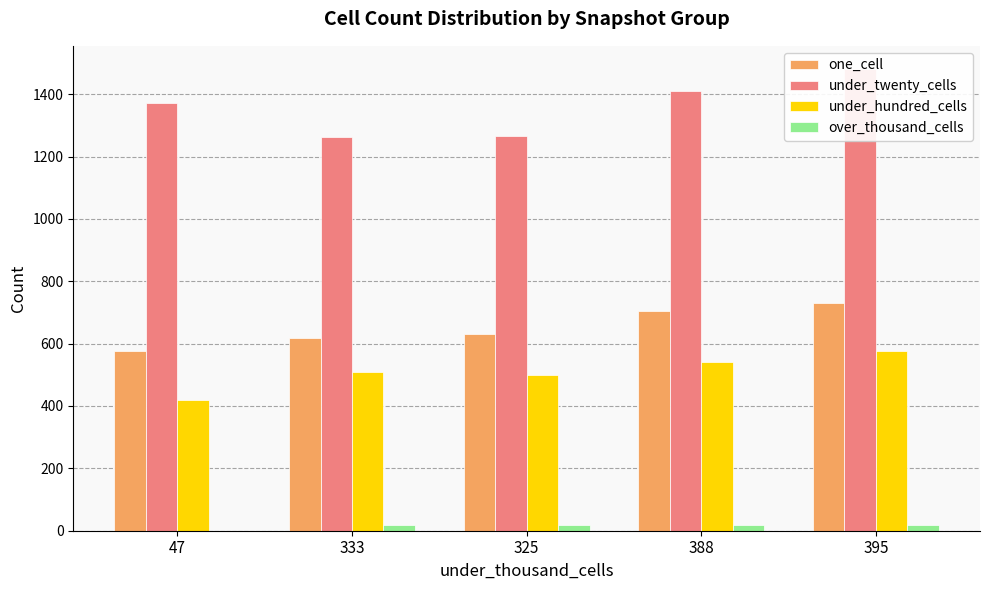

True or false: under_twenty_cells has a value of 1481 at 395.

True